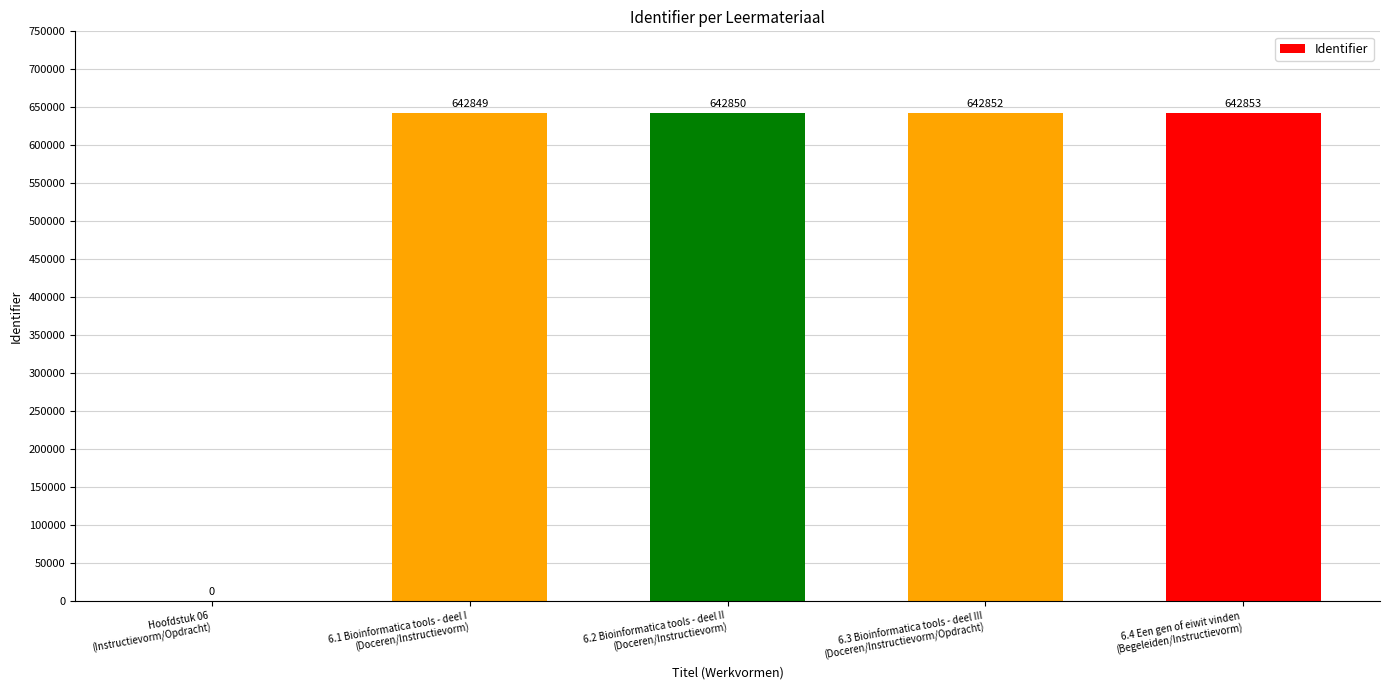

Which has a higher value, 6.1 Bioinformatica tools - deel I
(Doceren/Instructievorm) or 6.3 Bioinformatica tools - deel III
(Doceren/Instructievorm/Opdracht)?

6.3 Bioinformatica tools - deel III
(Doceren/Instructievorm/Opdracht)